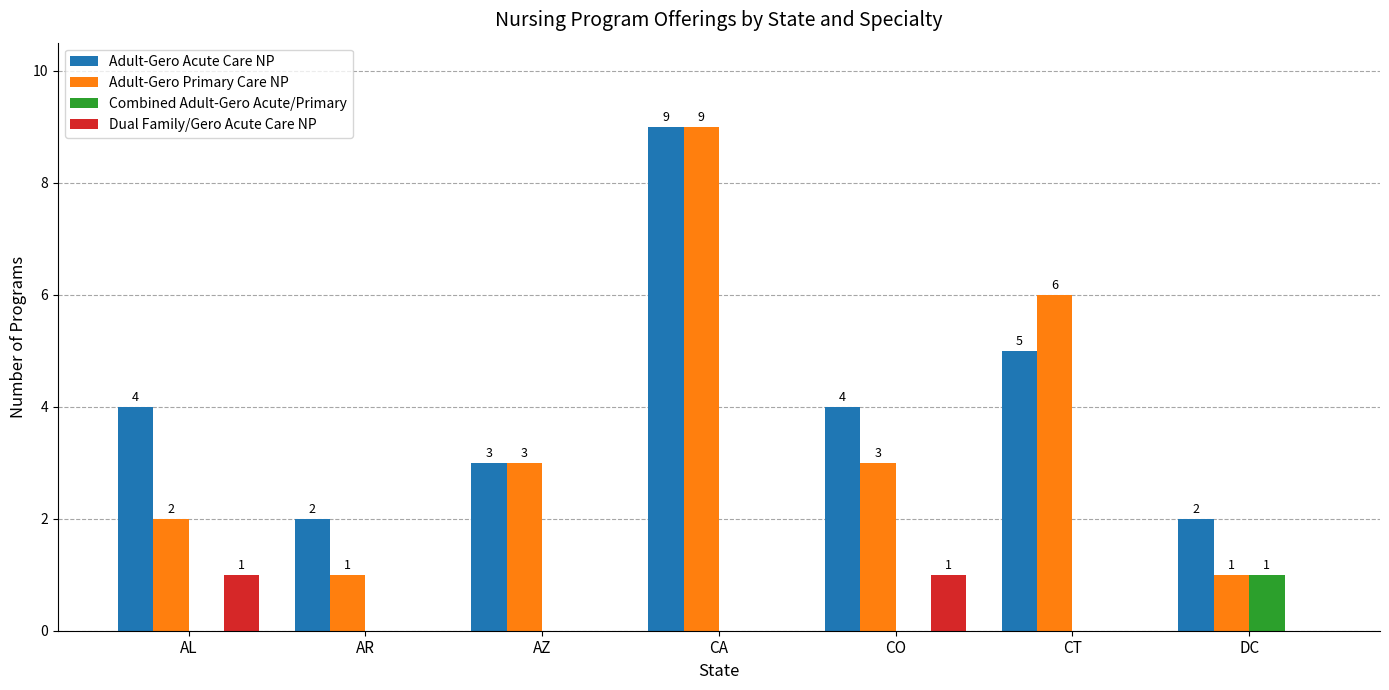

Reading left to right, extract all data points from this chart.

Adult-Gero Acute Care NP: 4	2	3	9	4	5	2
Adult-Gero Primary Care NP: 2	1	3	9	3	6	1
Combined Adult-Gero Acute/Primary: 0	0	0	0	0	0	1
Dual Family/Gero Acute Care NP: 1	0	0	0	1	0	0